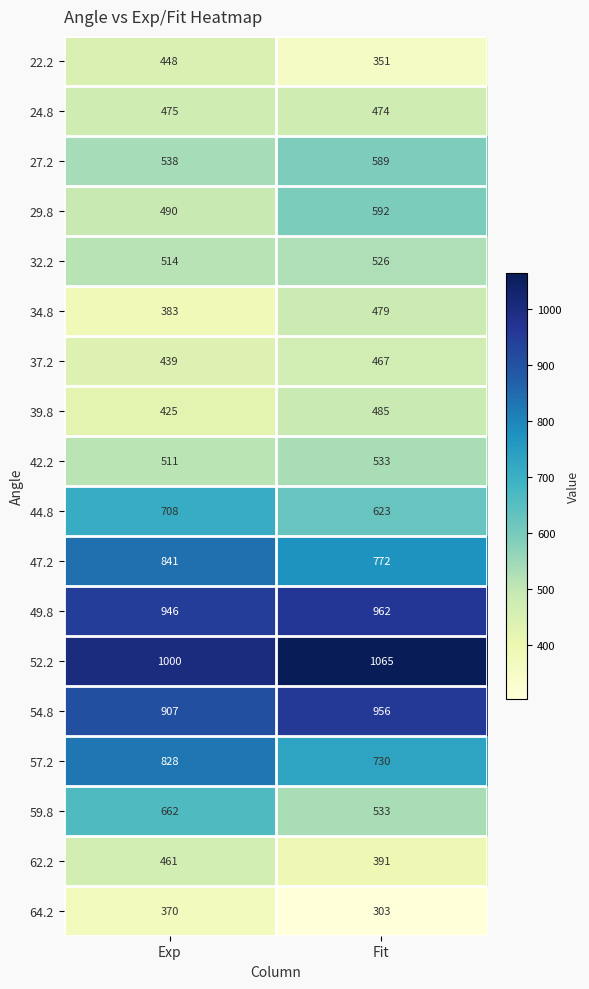

At which category does the chart reach its peak across all series?

Fit